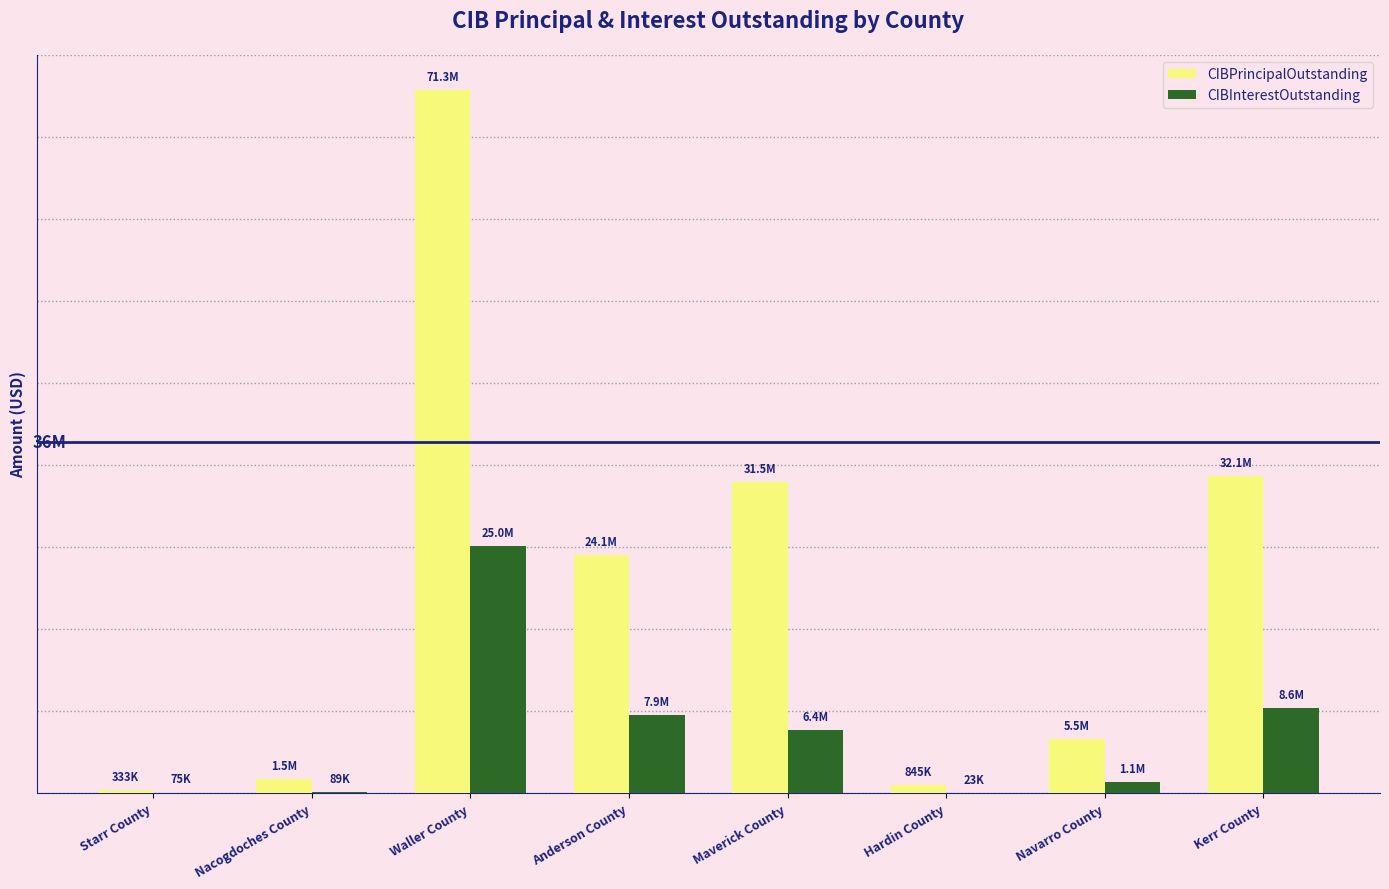

Which has a higher value, Starr County or Maverick County?

Maverick County